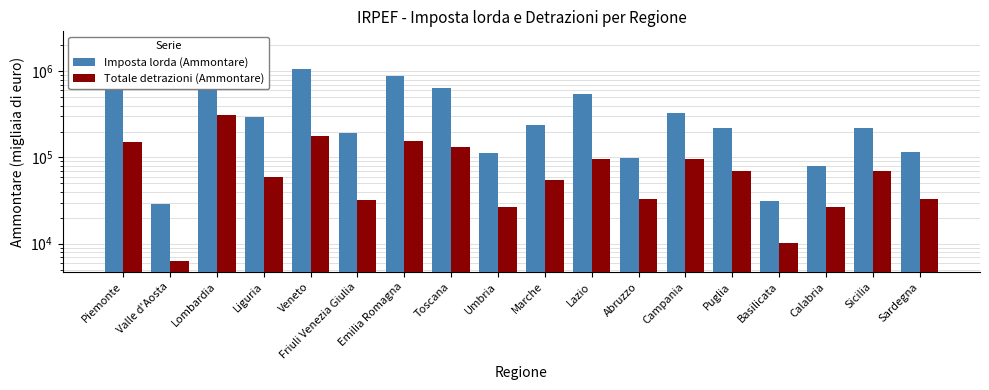

What is the maximum value shown in the chart?

2167499